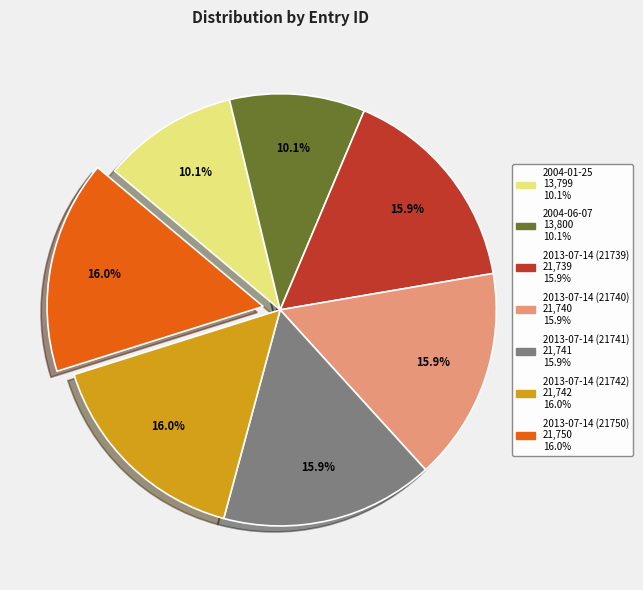

What percentage is the 2013-07-14 (21739) slice, to the nearest percent?

16%